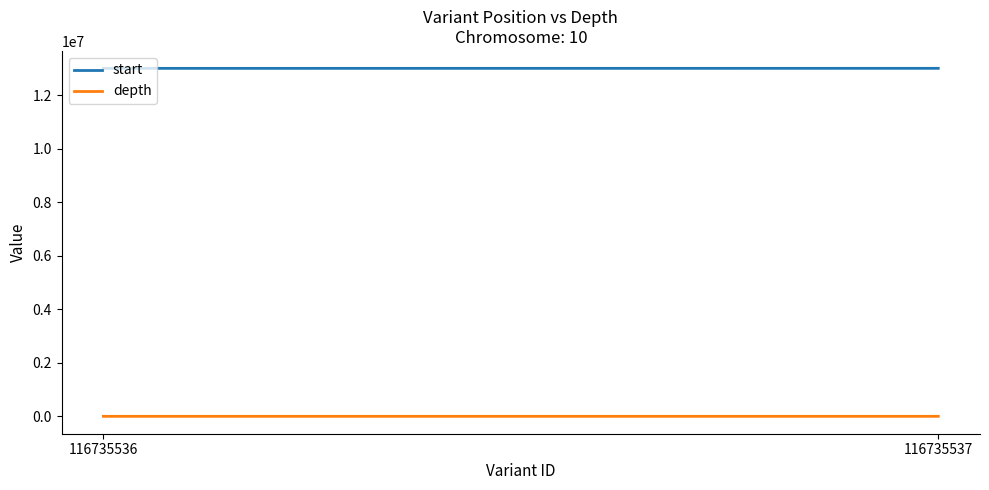

At which category is the sum across all series the highest?

116735537